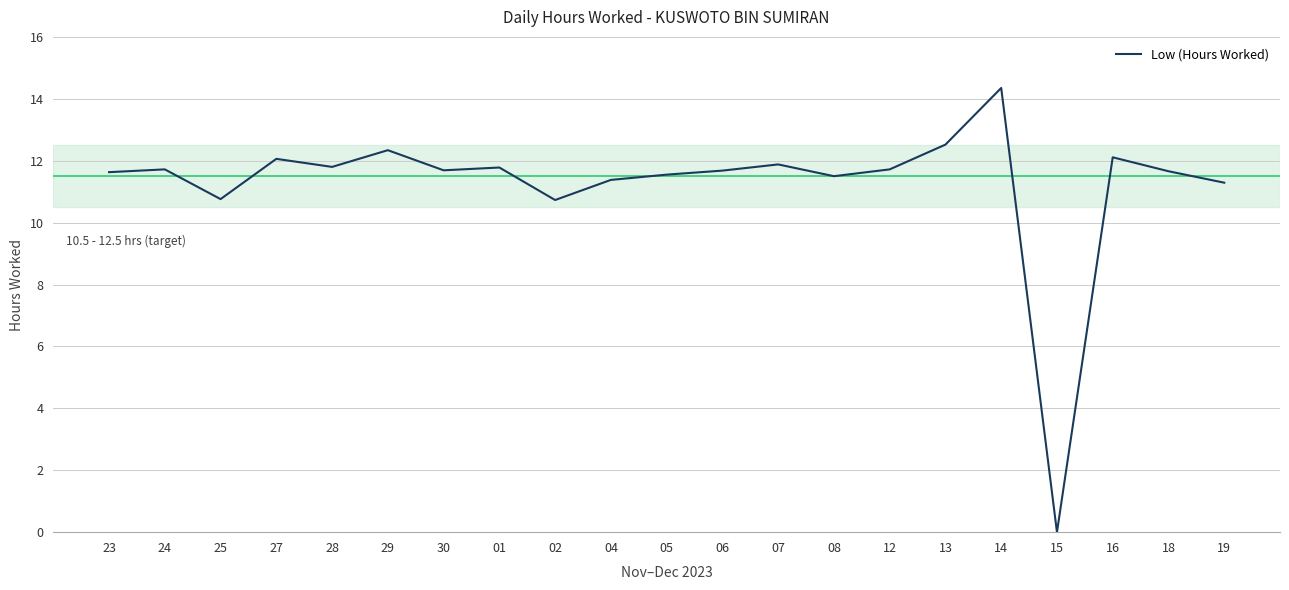

At which category does the chart reach its minimum across all series?

15